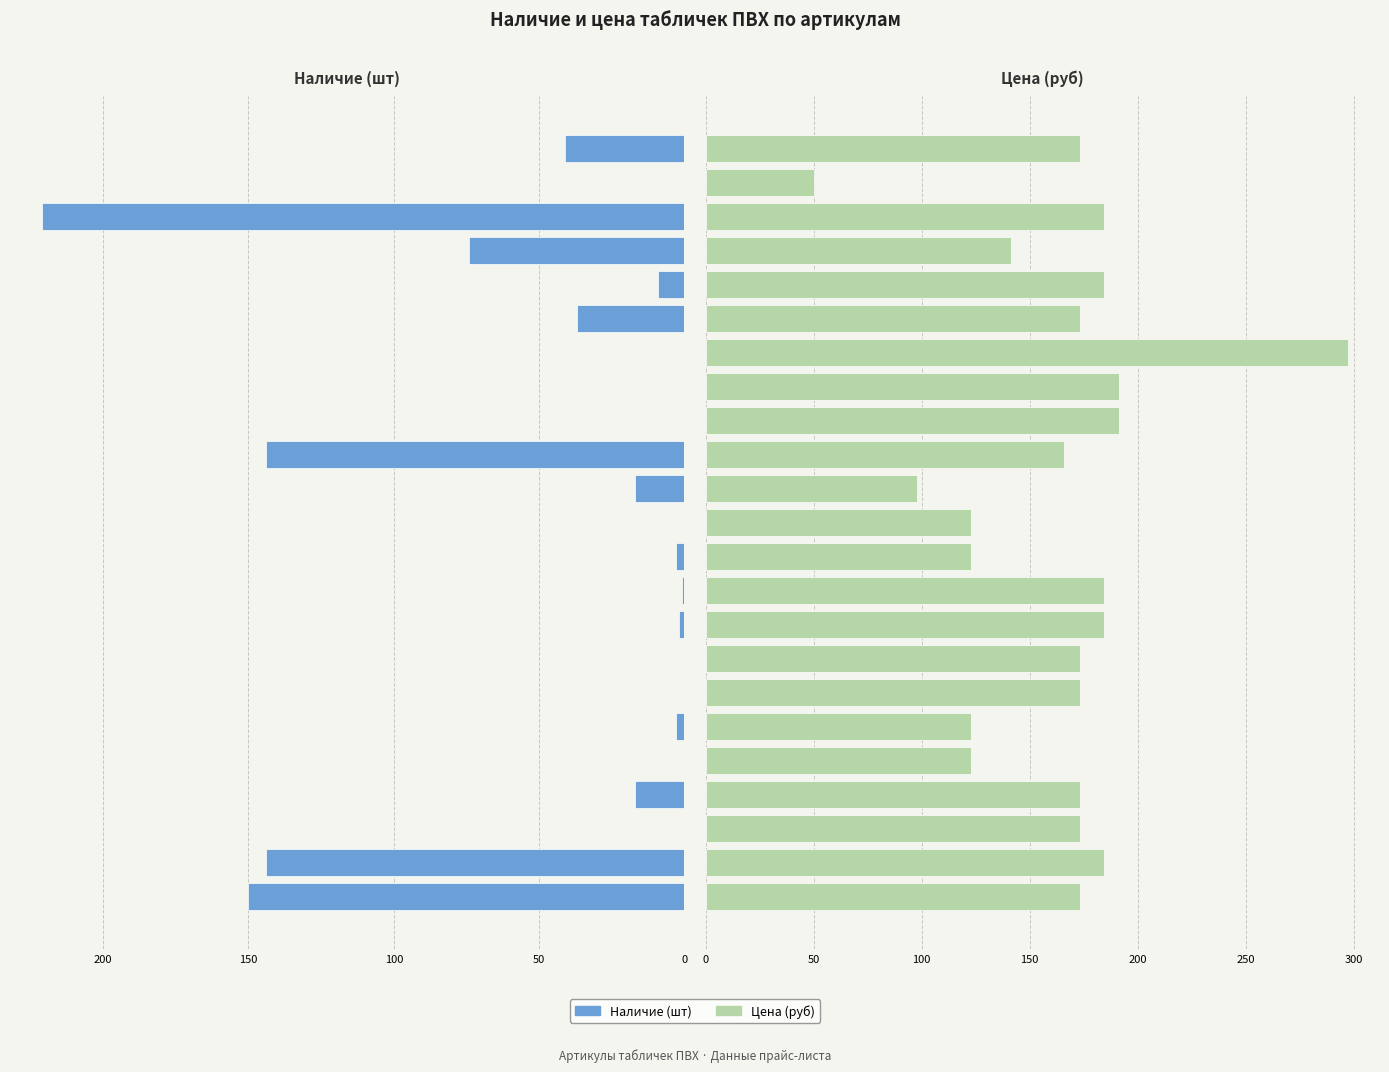

Which series has the largest total across all categories?

Цена